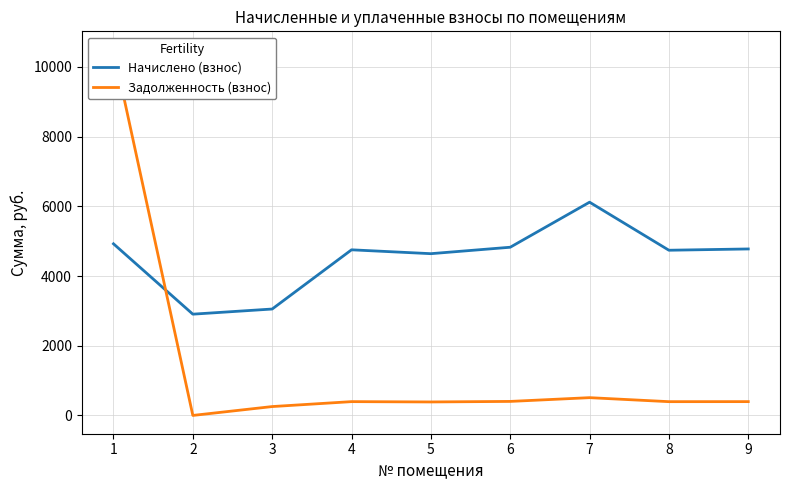

Rank the series by their average value, from lowest to highest.

Задолженность (взнос), Начислено (взнос)